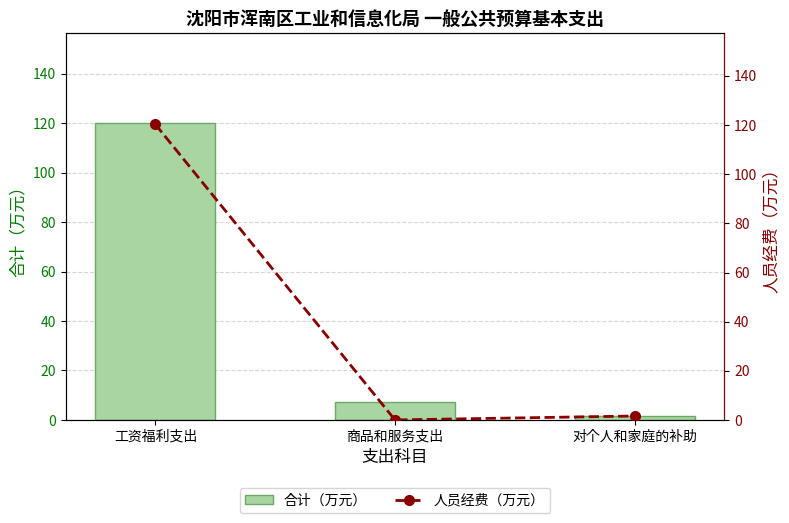

Rank the categories by 人员经费（万元） value from highest to lowest.

工资福利支出, 对个人和家庭的补助, 商品和服务支出